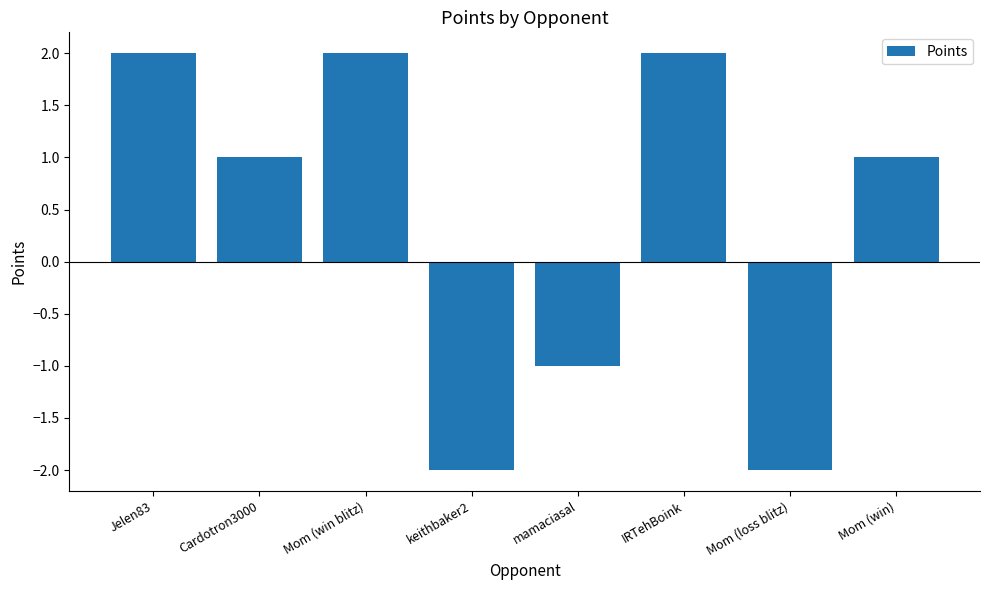

Reading left to right, extract all data points from this chart.

Jelen83=2	Cardotron3000=1	Mom (win blitz)=2	keithbaker2=-2	mamaciasal=-1	IRTehBoink=2	Mom (loss blitz)=-2	Mom (win)=1